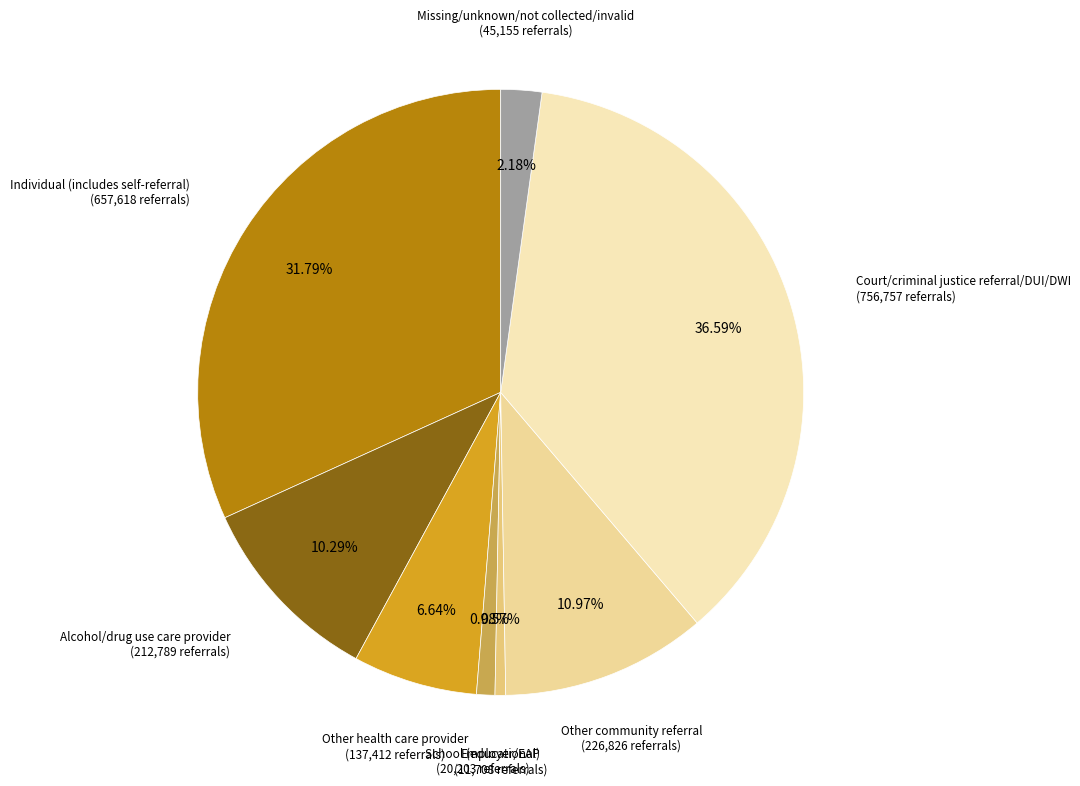

The Other community referral slice represents 11% of the pie. True or false?

True